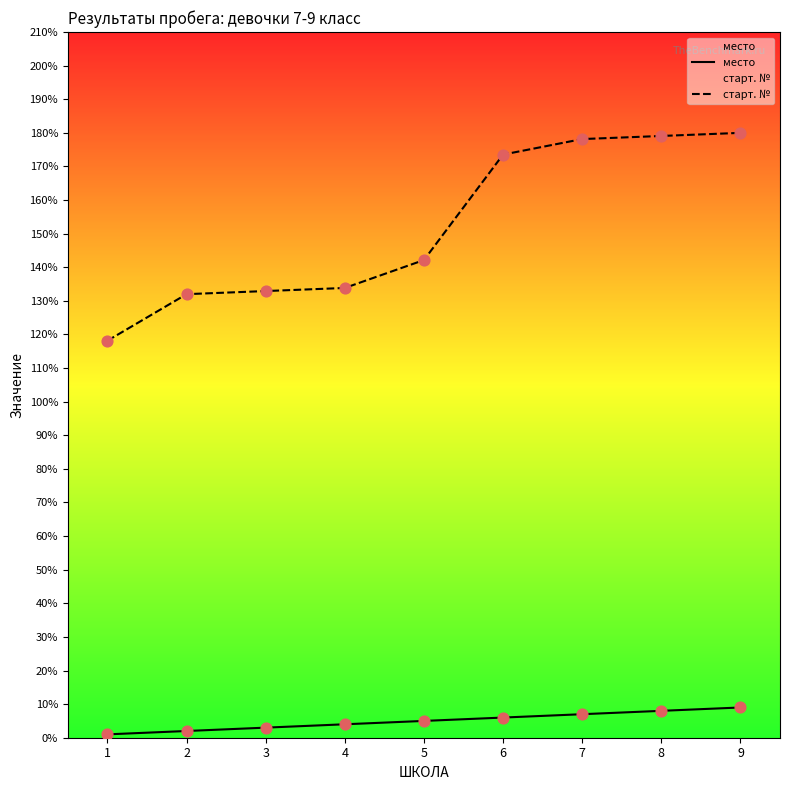

At how many categories does at least one series exceed 25?

9